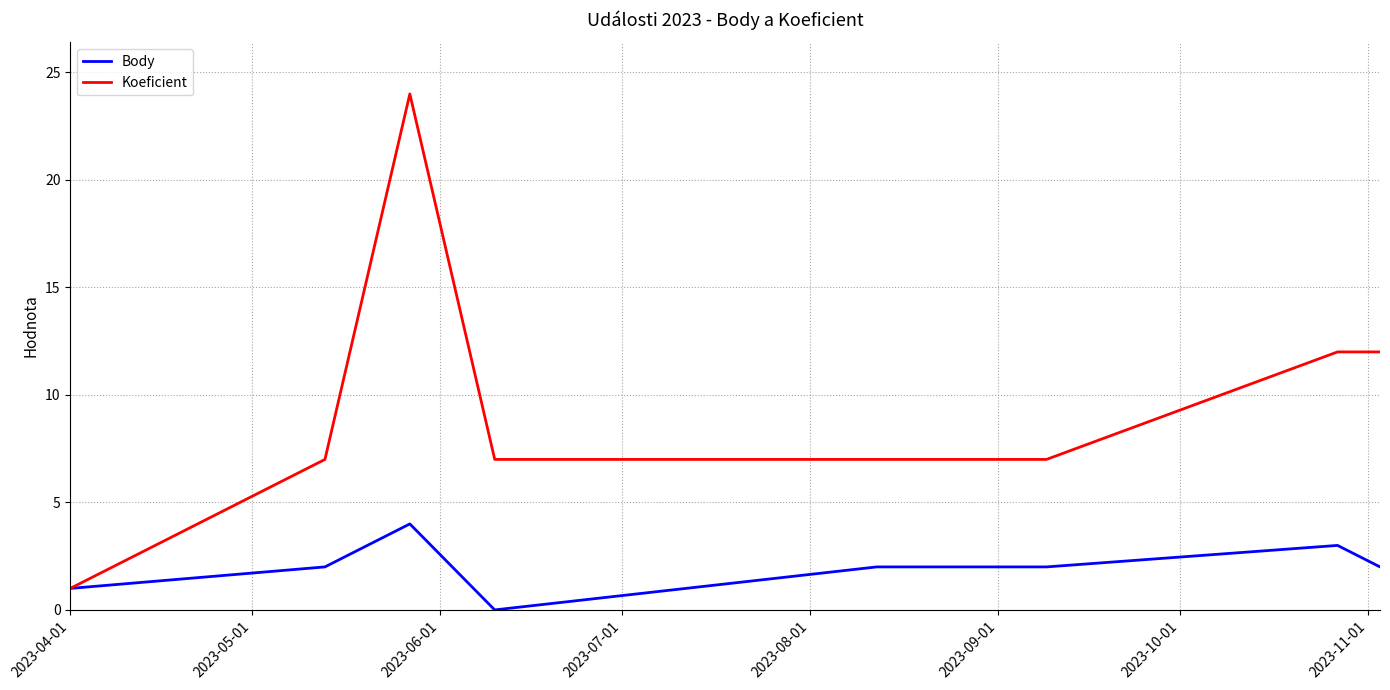

Which series has the widest spread of values?

Koeficient